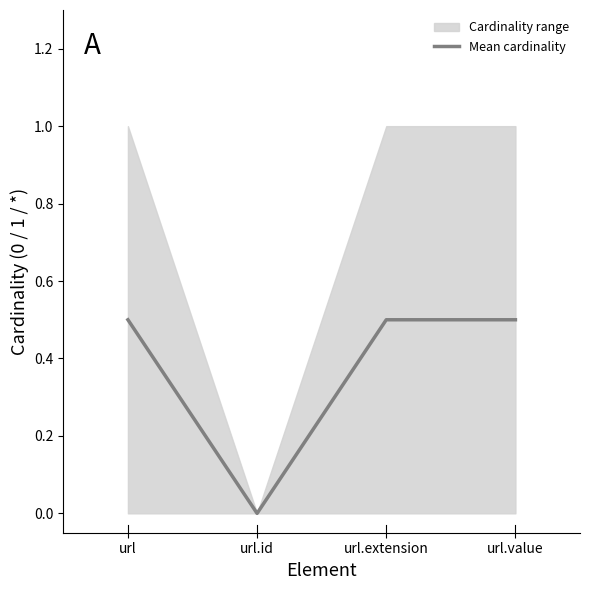

Is it true that the value at url is 0.5?

True